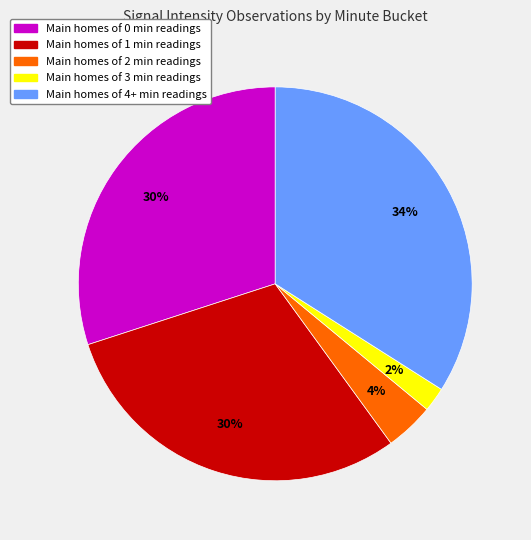

To the nearest percent, what is the difference between the largest and smallest slice percentages?

32%